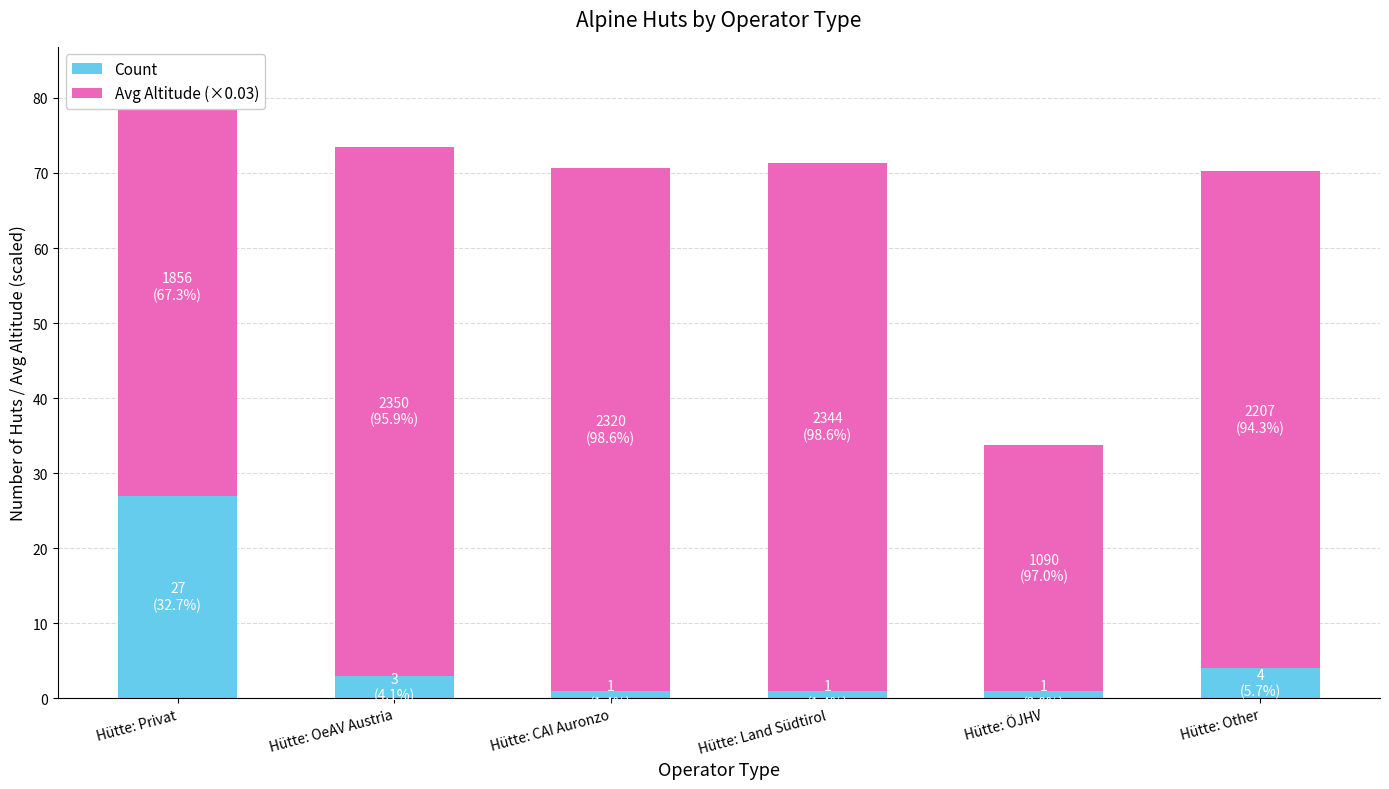

What is the highest value of the Count series?

27.0